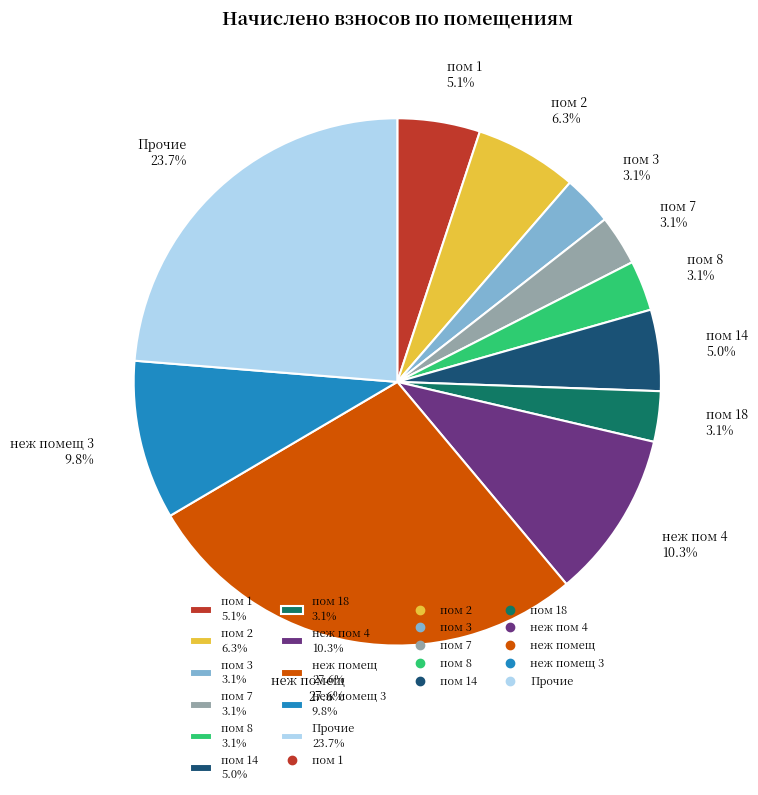

Which category has the biggest portion of the pie?

неж помещ 27.6%